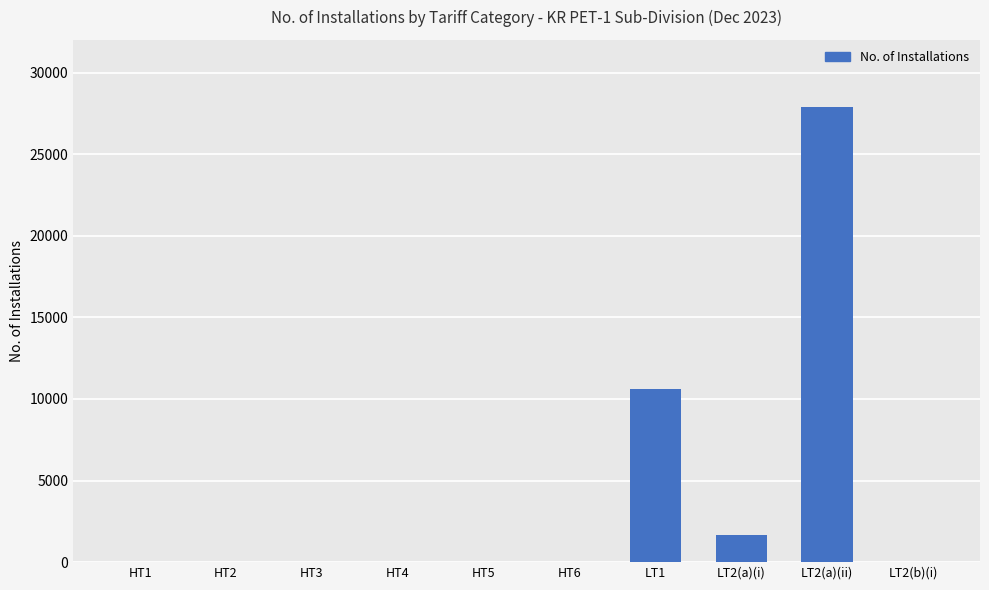

What is the approximate value at HT2, to the nearest 10?

20